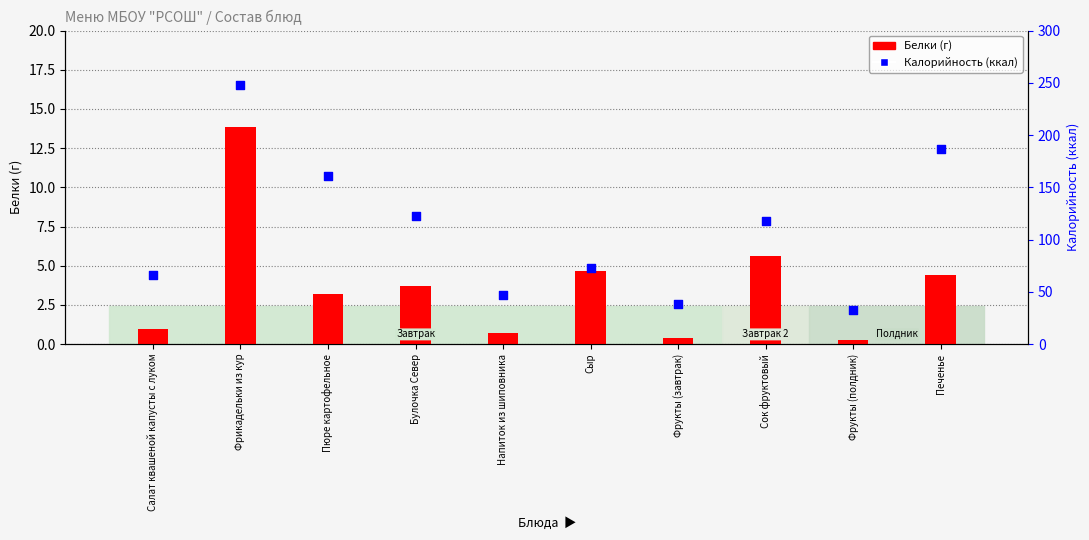

At how many categories does at least one series exceed 109?

5